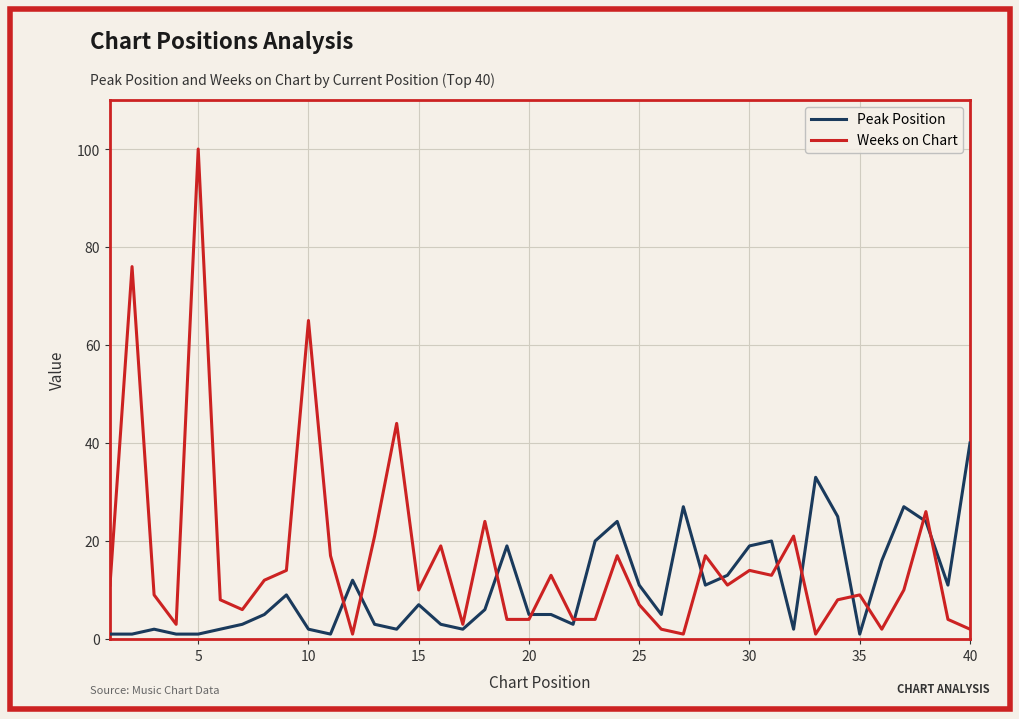

What is the maximum value for Weeks on Chart?

100